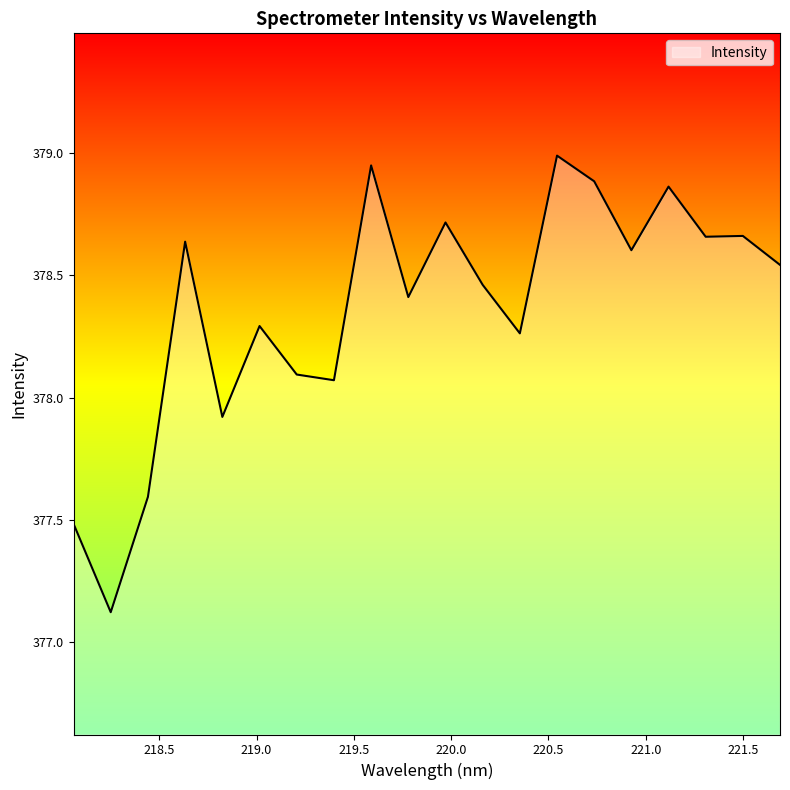

What is the minimum value shown in the chart?

377.1